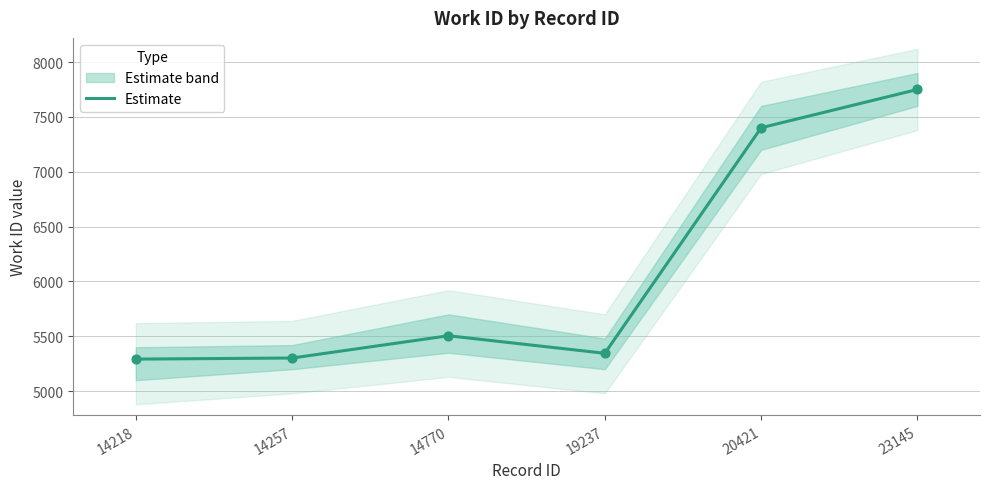

What is the change in value from 14218 to 20421?

+2109